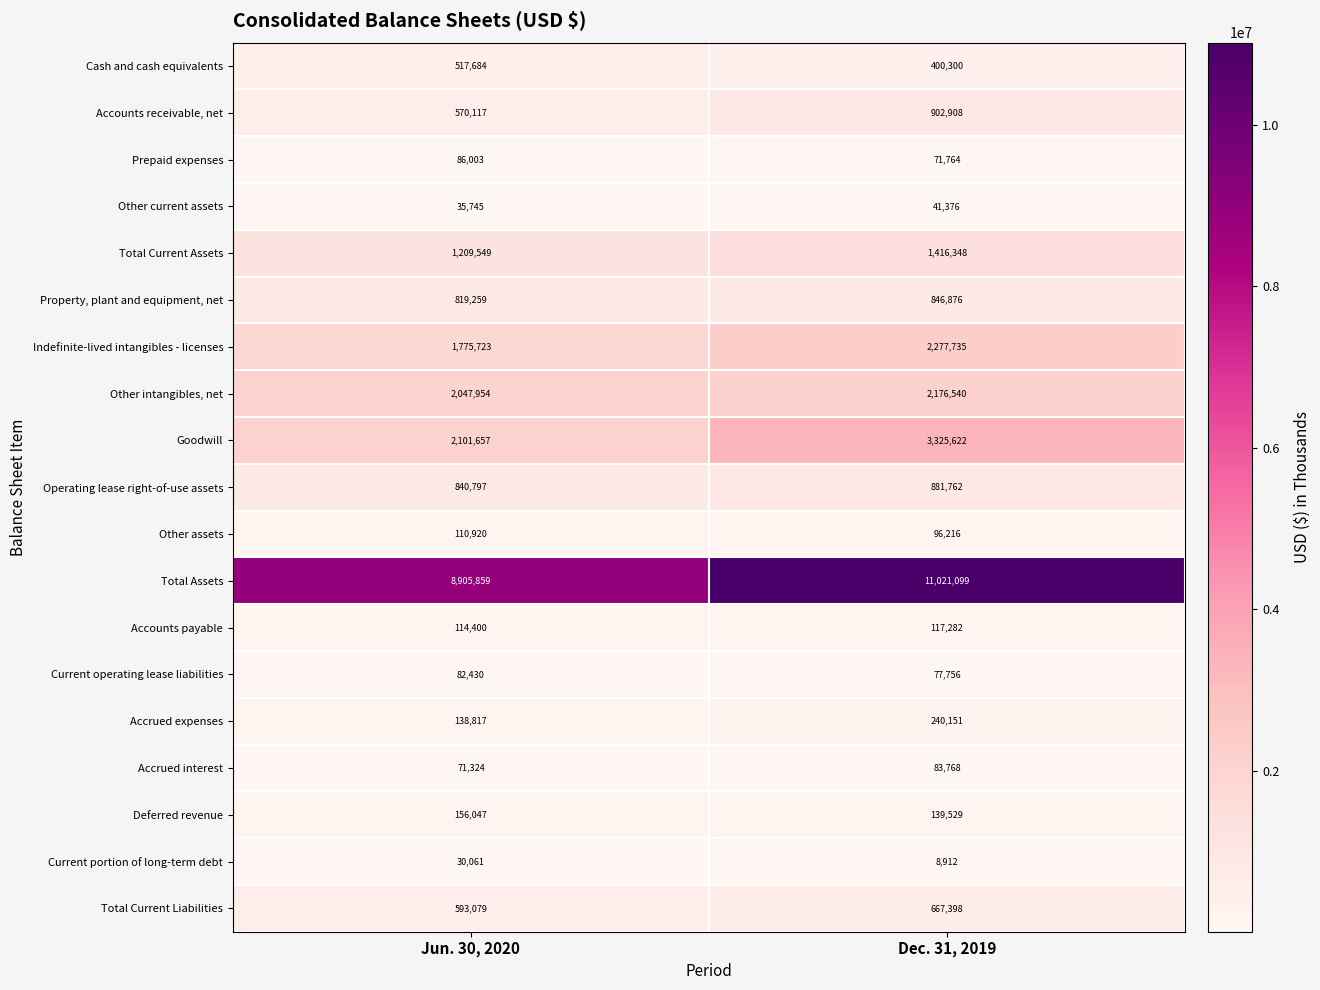

Which series changed the most between Jun. 30, 2020 and Dec. 31, 2019?

Total Assets